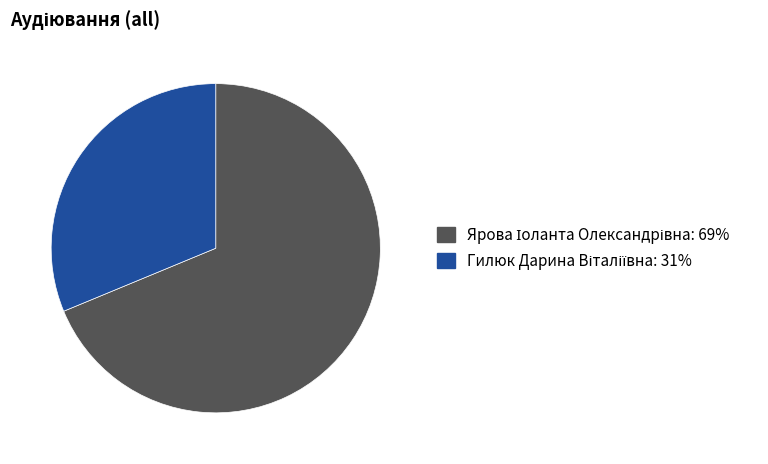

Is there a majority slice in this chart?

Yes